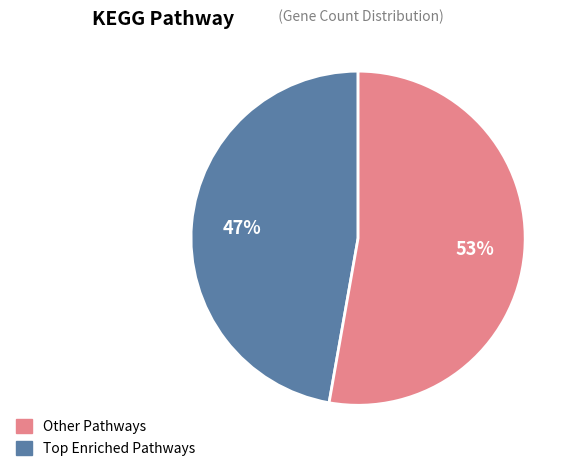

How many segments does this pie chart have?

2